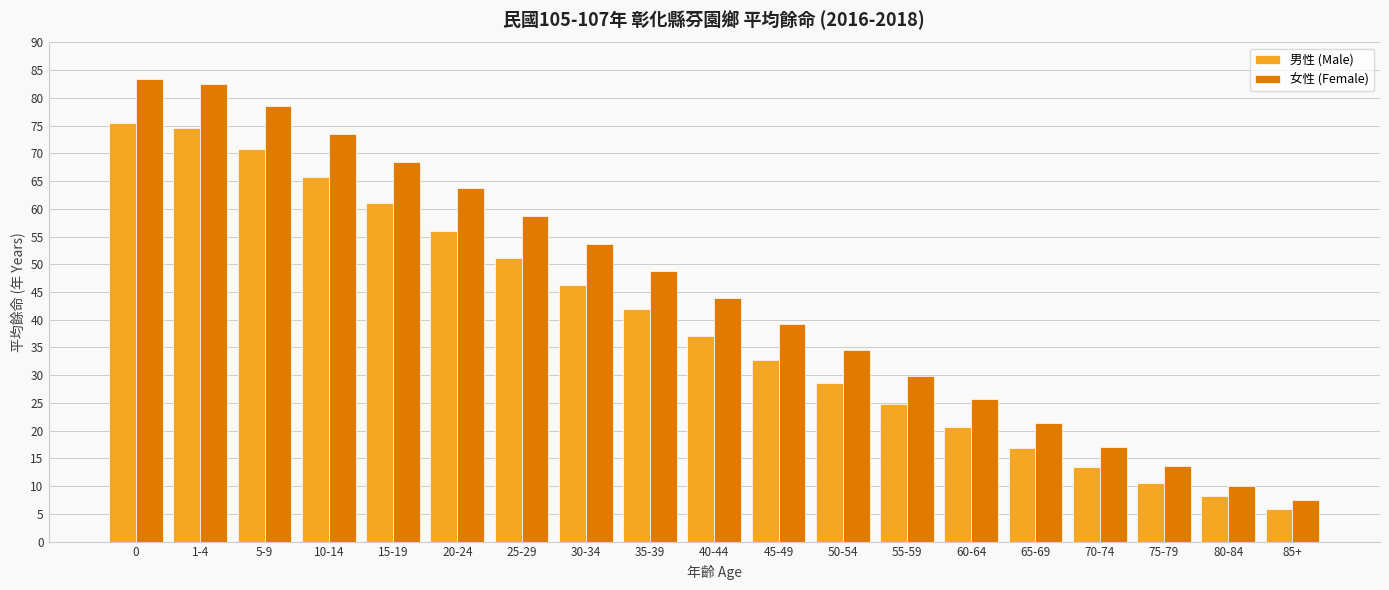

What value does the 女性 (Female) series have at 30-34?

53.7